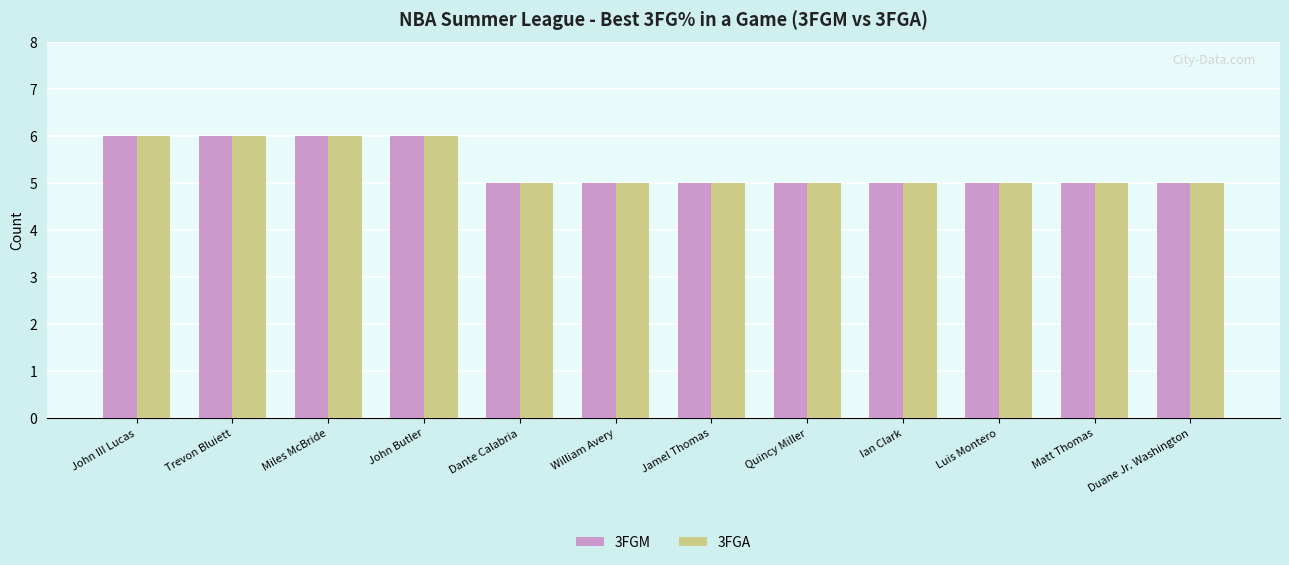

What is the lowest value of the 3FGA series?

5